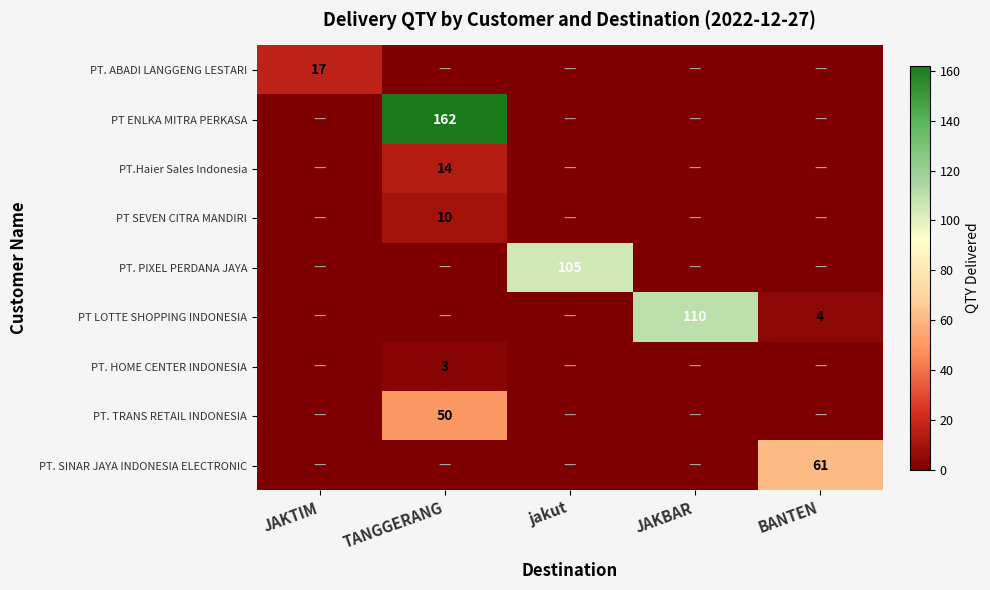

True or false: PT SEVEN CITRA MANDIRI has a value of 3 at TANGGERANG.

False